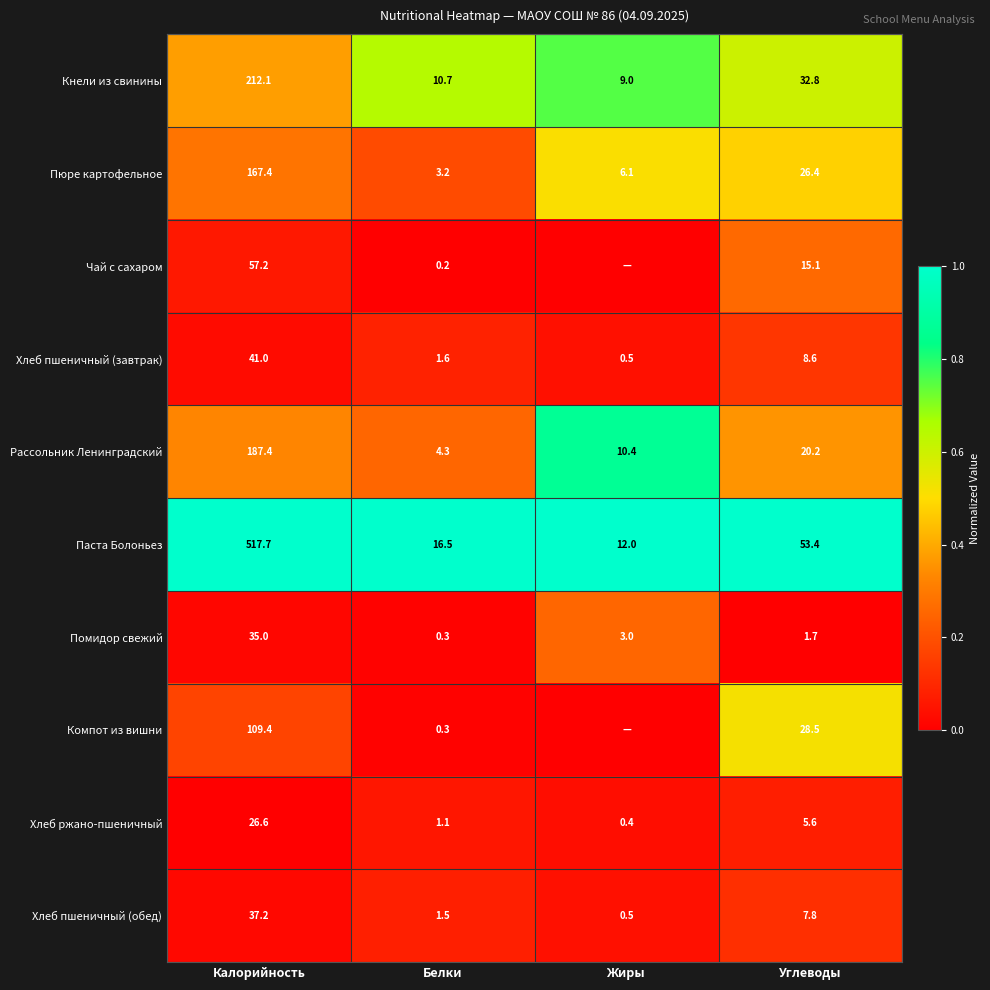

Which category has the lowest value in the Рассольник Ленинградский series?

Белки